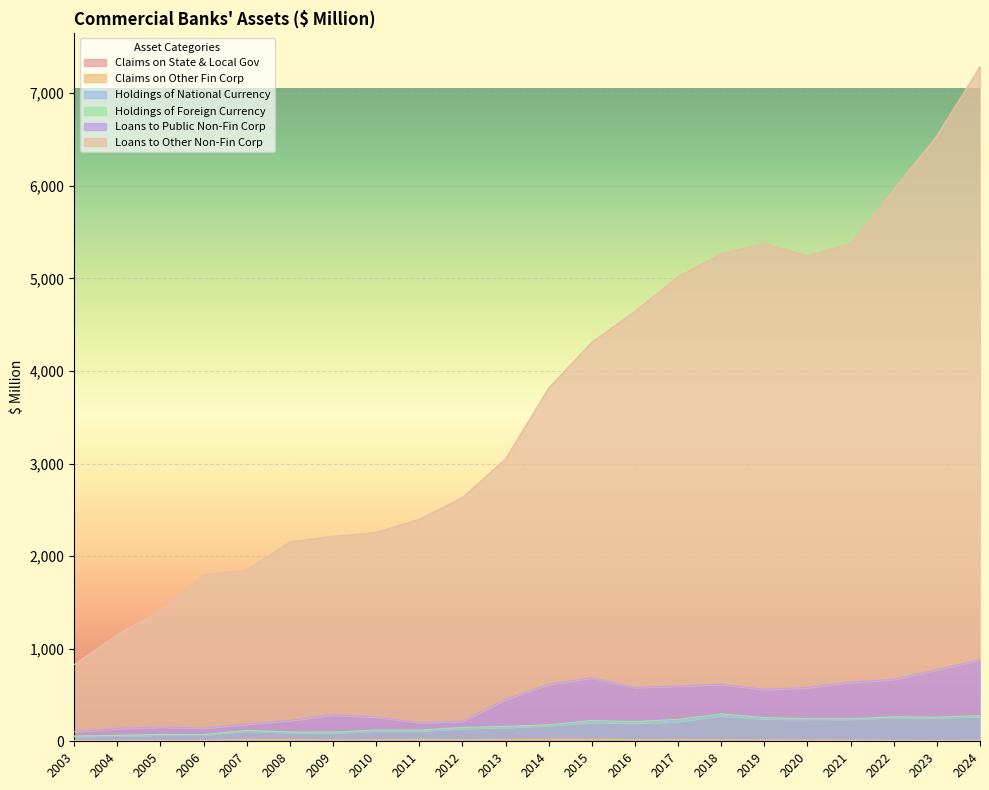

How many interior local valleys does the Loans to Other Non-Fin Corp series have?

1